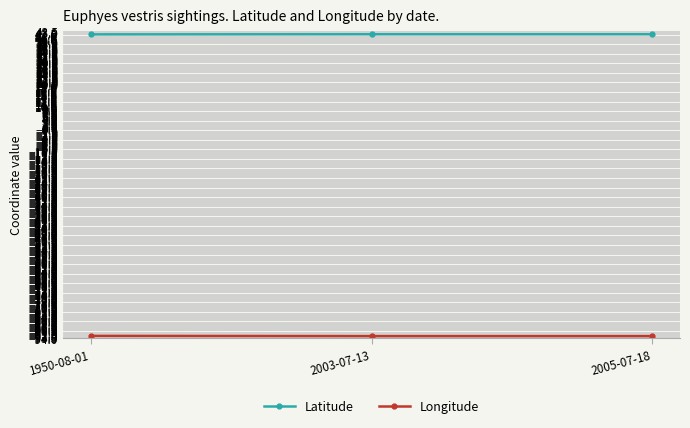

How many lines are shown in the chart?

2